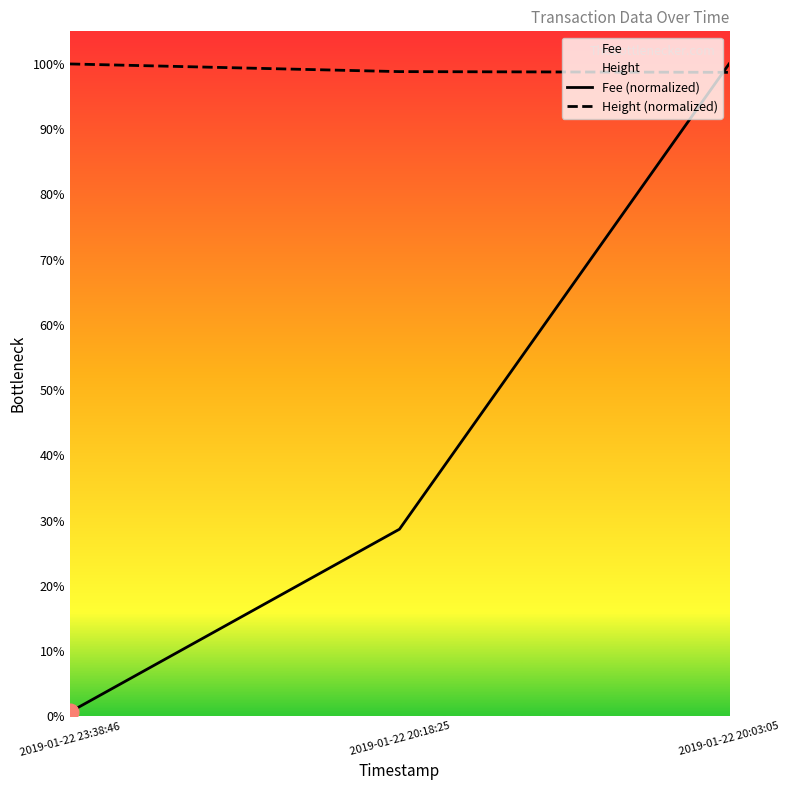

What is the difference between the maximum and minimum values in the Fee (normalized) series?

1.0